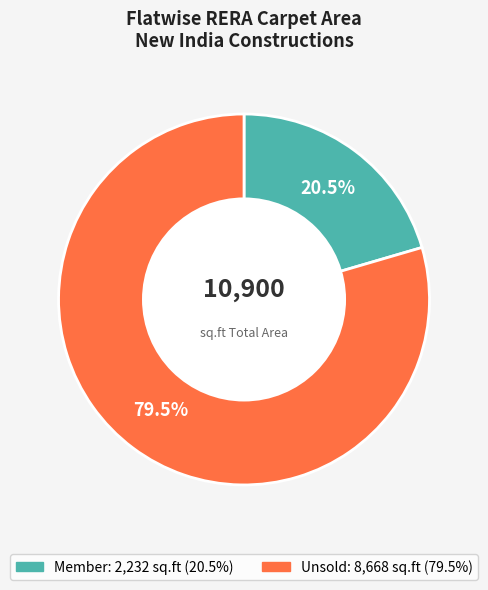

Is there any slice that represents more than half of the pie?

Yes